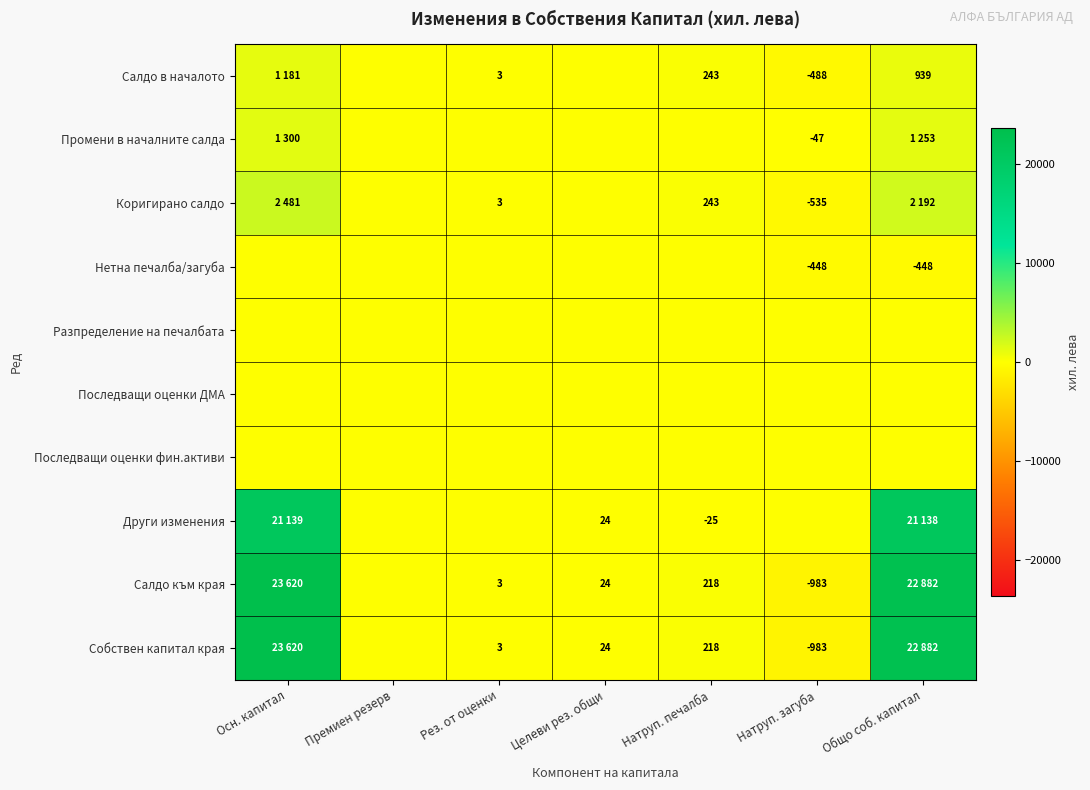

What is the spread (max minus min) of values at Целеви рез. общи?

24